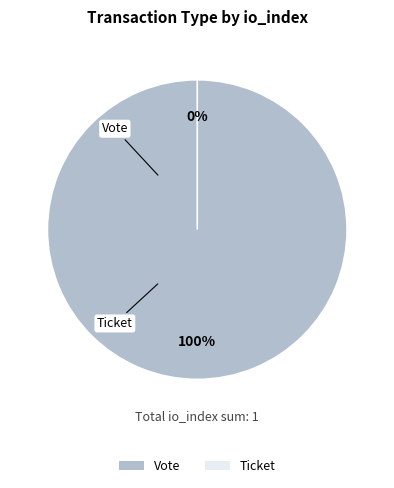

Count the number of slices in the pie.

2